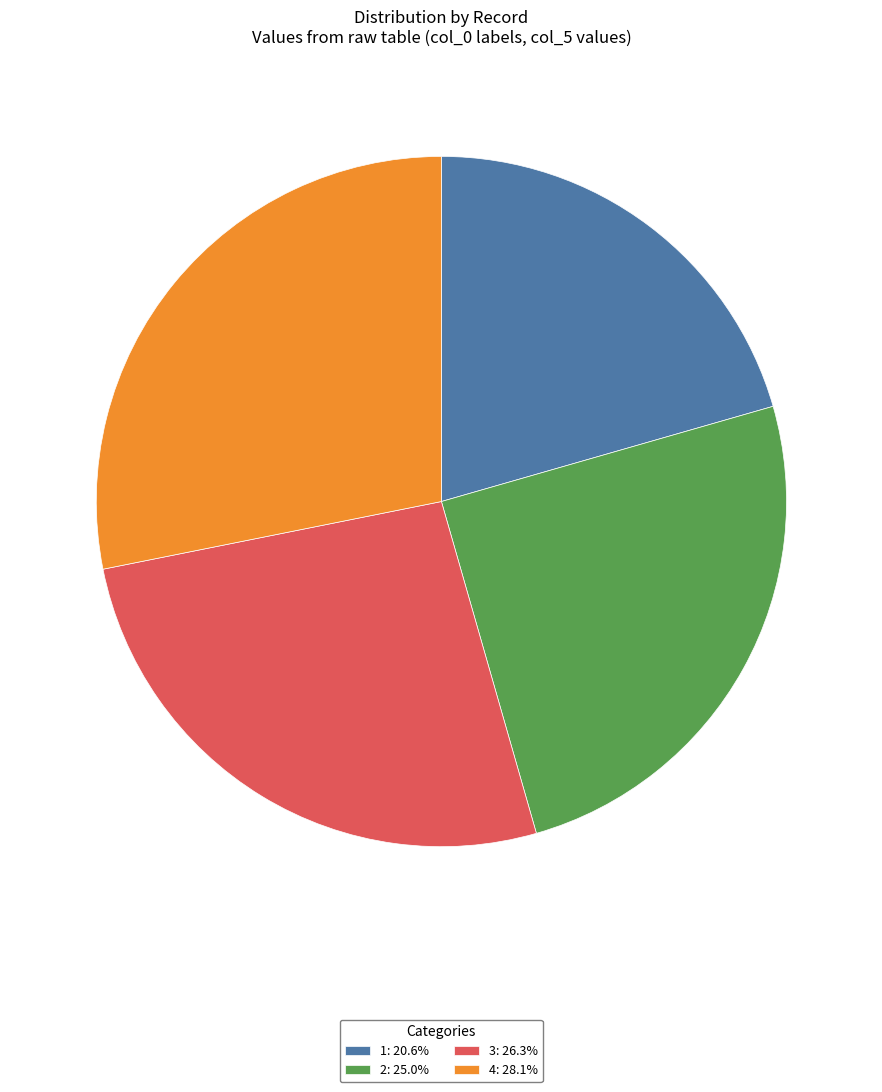

True or false: 2 accounts for 25% of the total.

True